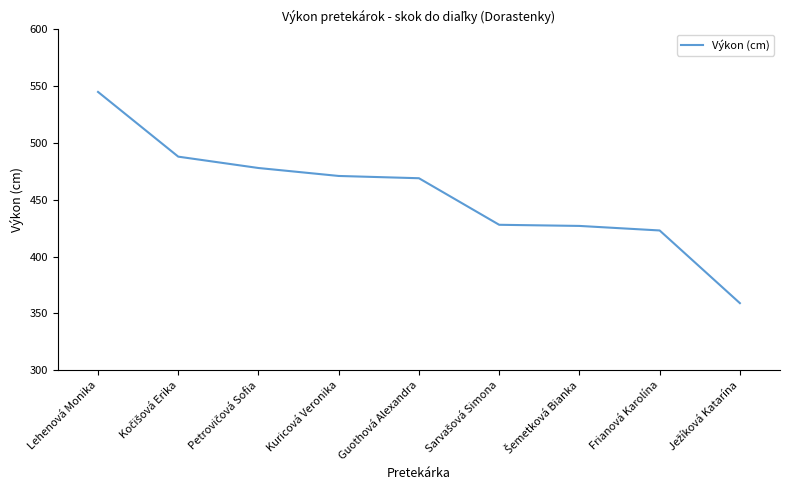

What value does the data have at Frianová Karolína?

423